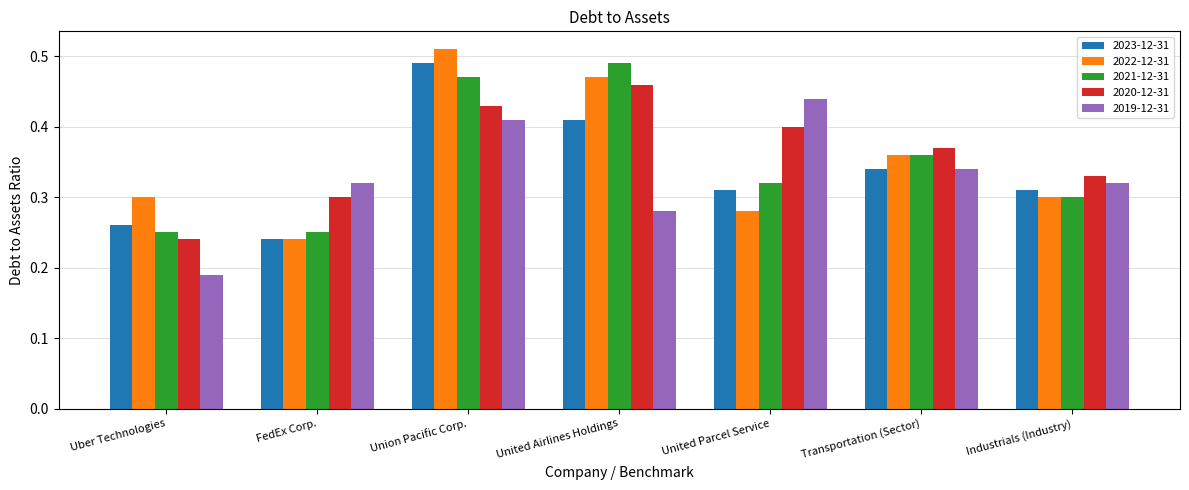

How many bars are there in each group?

5